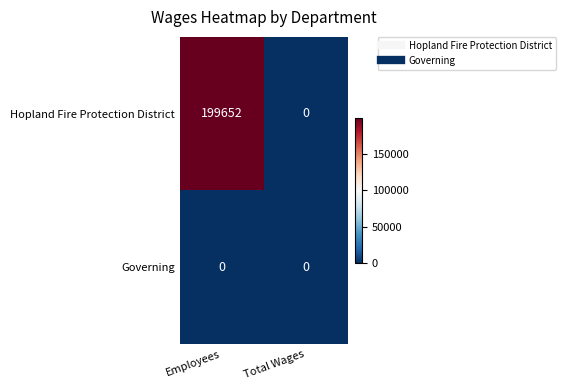

Which category has the highest value across all series?

Employees